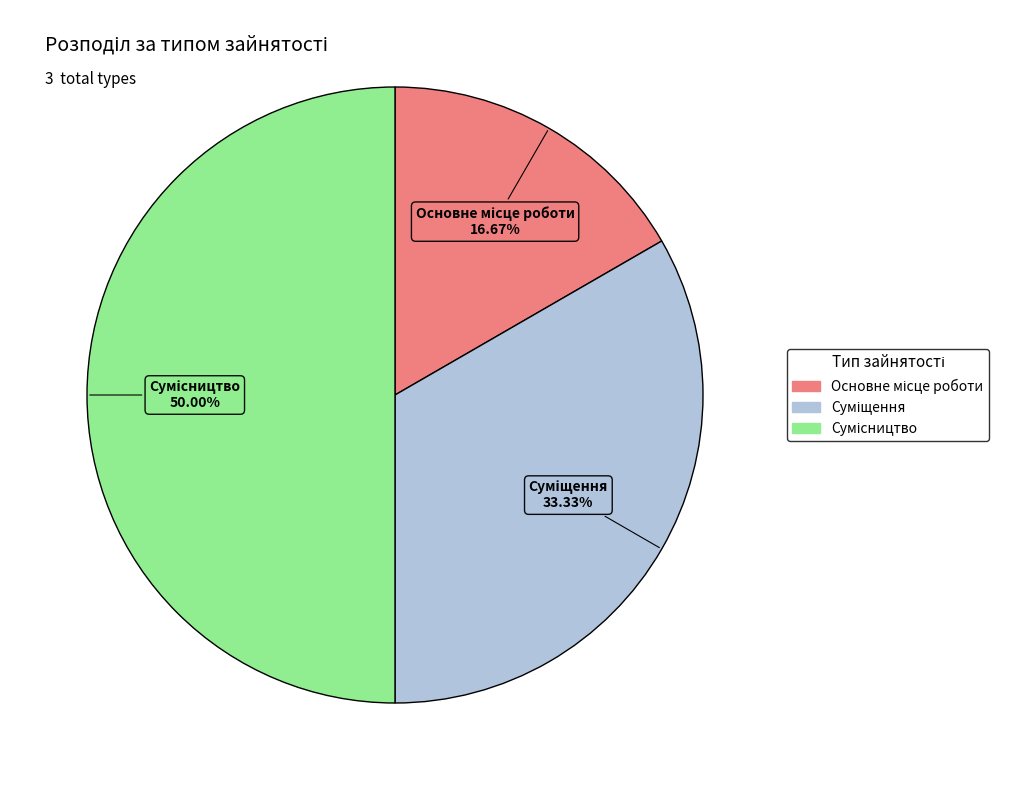

Is Сумісництво the majority of the pie?

No